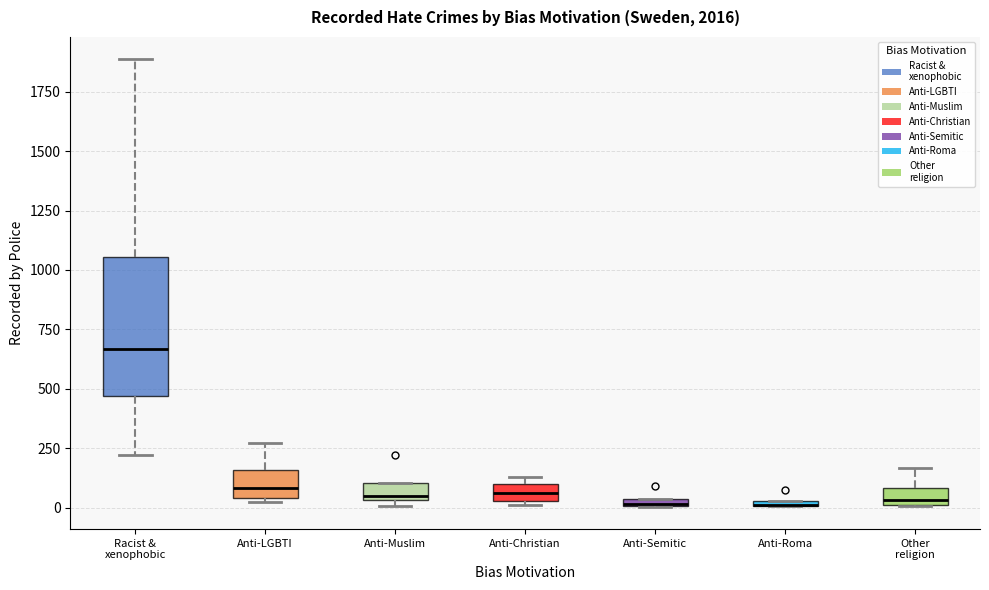

Where is the upper edge of the box for Anti-Semitic on the y-axis? The values are not printed on the chart, so give them approximately, as read against the axis.

50